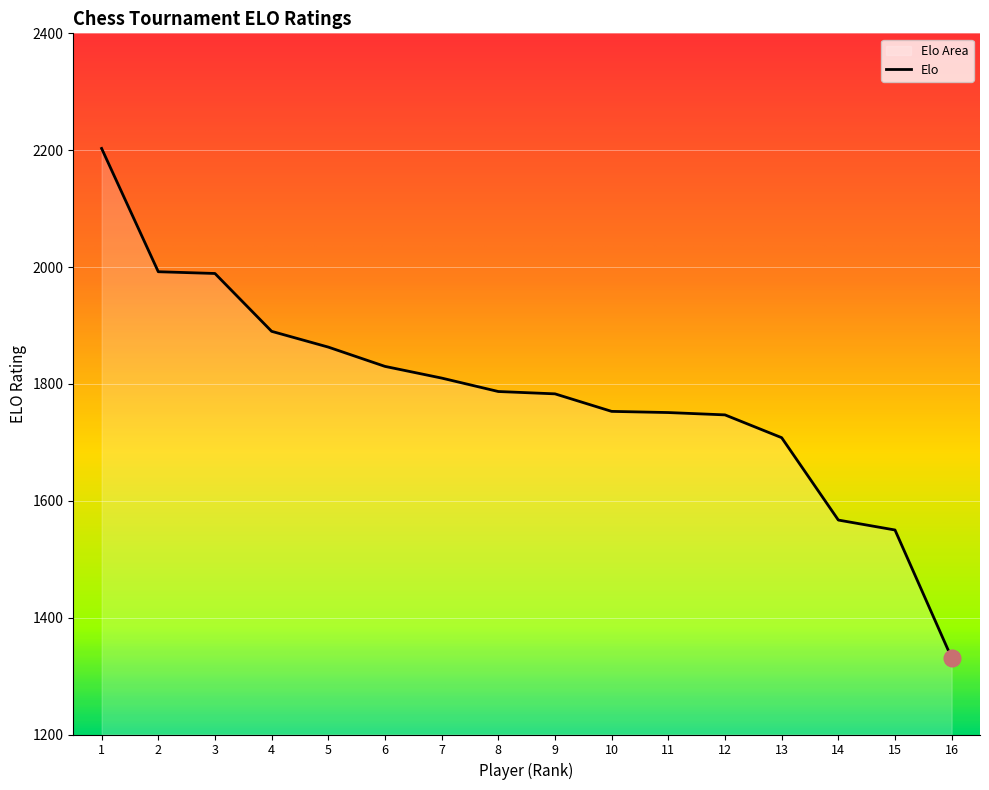

At which label does the data first exceed 1787?

1